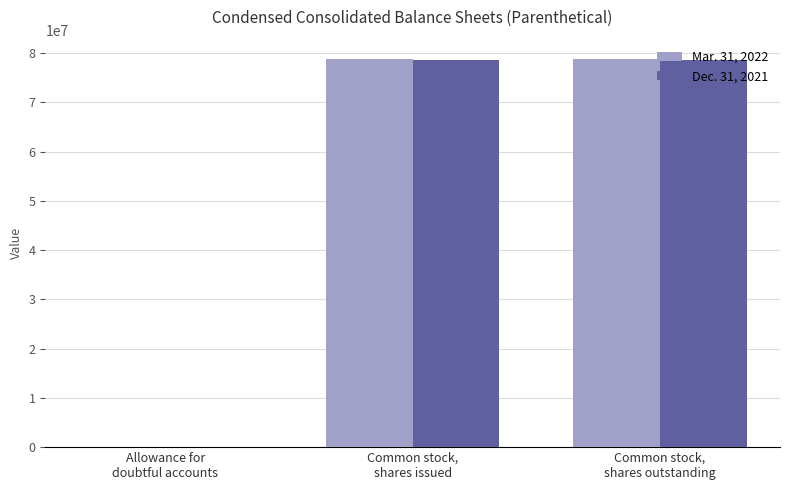

What are all the series names shown in the legend?

Mar. 31, 2022, Dec. 31, 2021